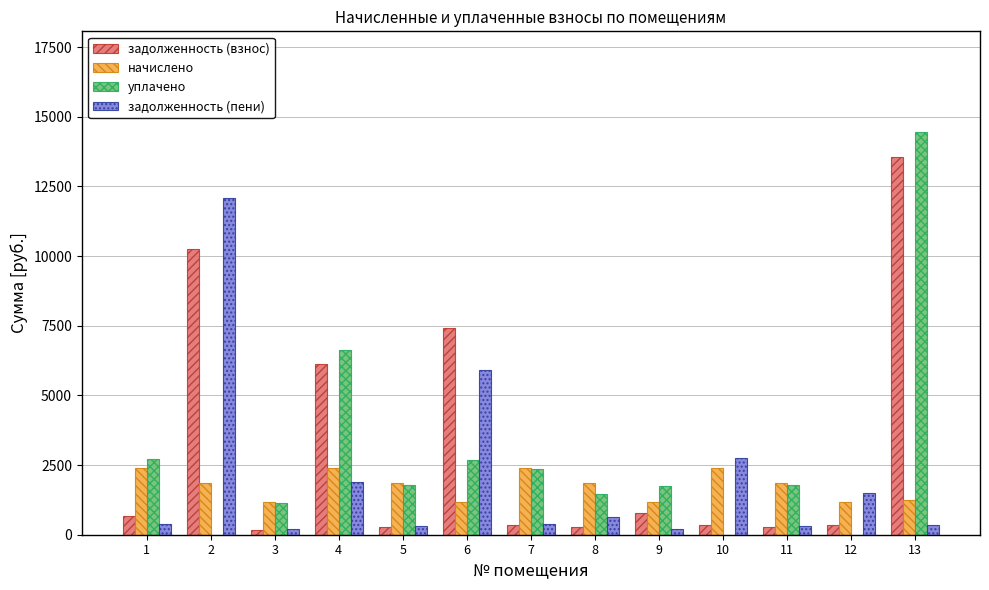

What is the maximum value for задолженность (пени)?

12083.6